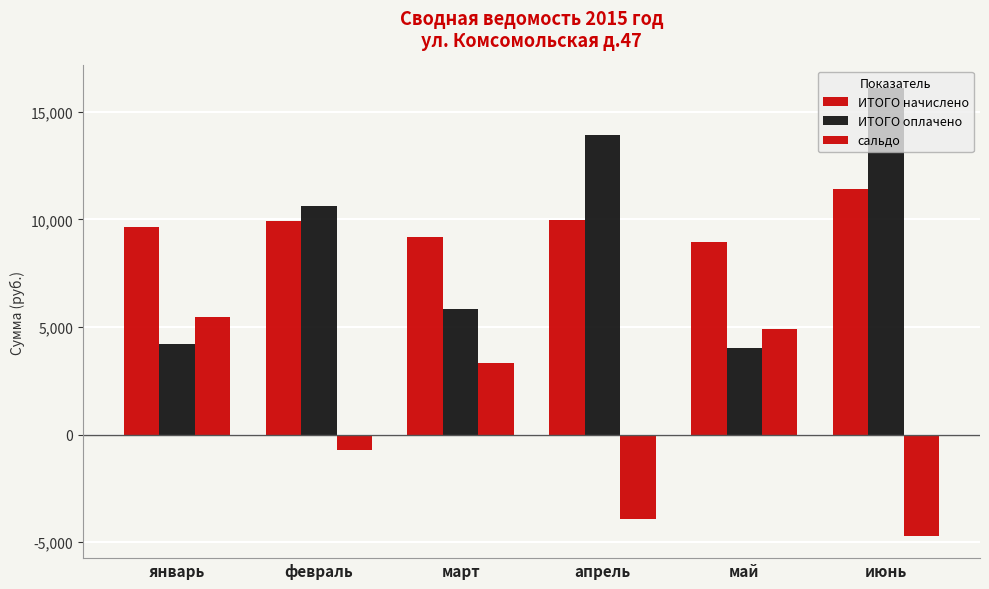

What position from the left is январь?

1